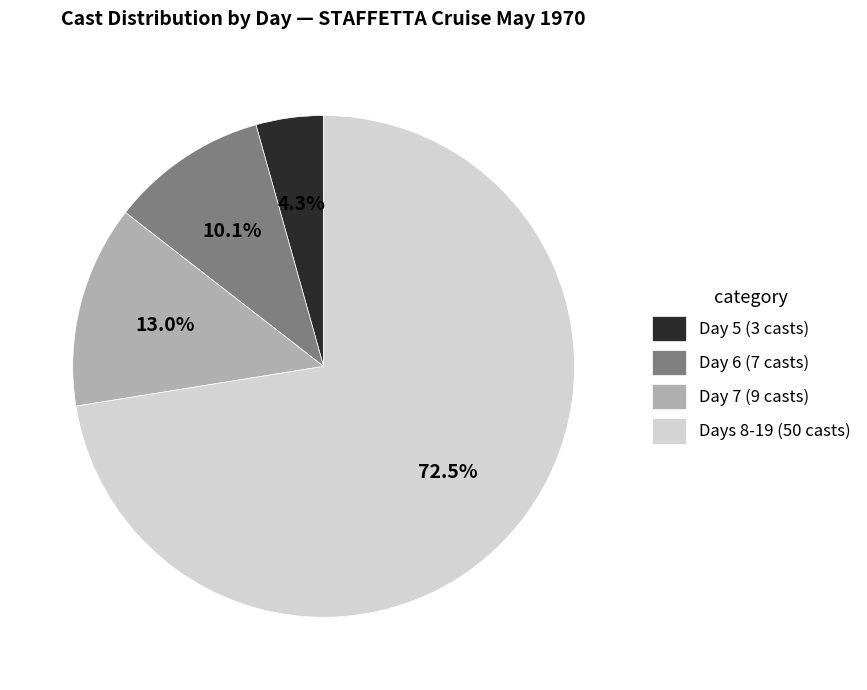

Which has a higher value, Day 7 (9 casts) or Day 6 (7 casts)?

Day 7 (9 casts)